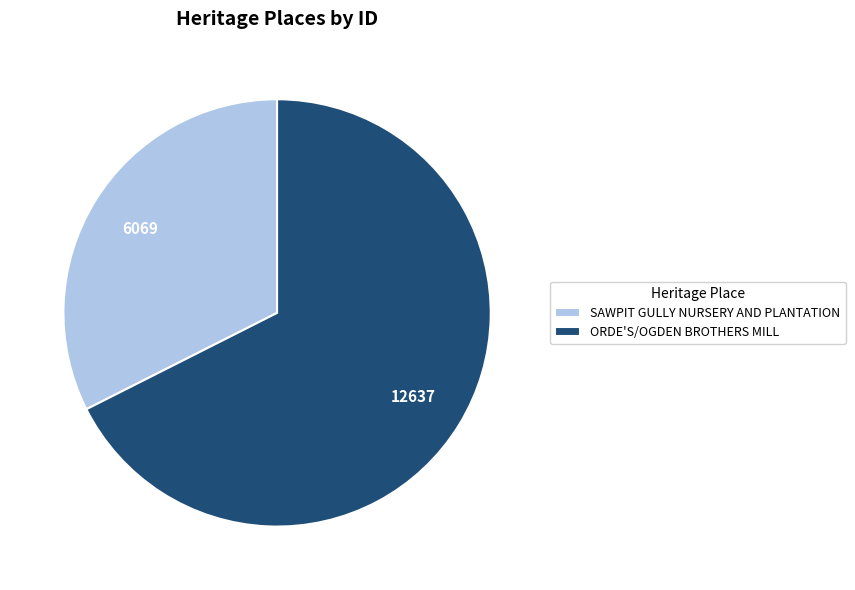

Do ORDE'S/OGDEN BROTHERS MILL and SAWPIT GULLY NURSERY AND PLANTATION together represent more than half of the pie?

Yes